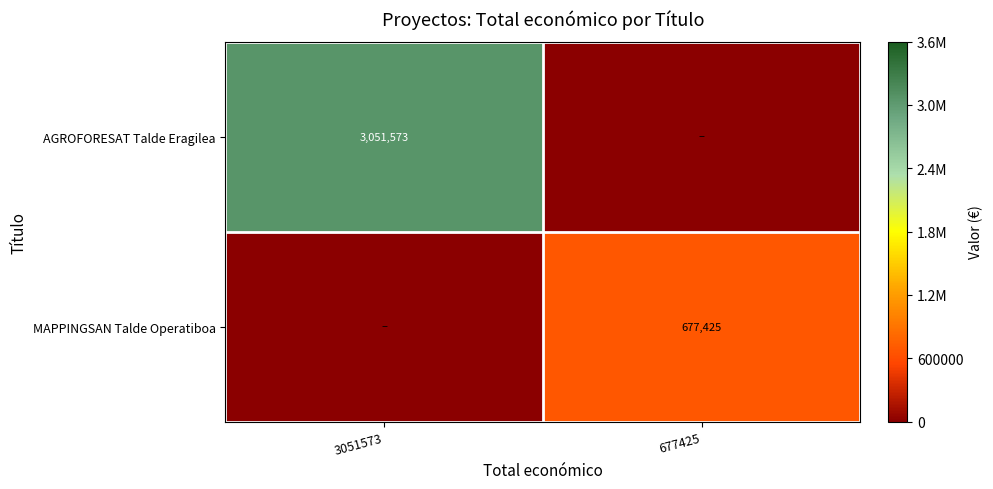

What is the difference between the highest and lowest values at 3051573?

3051573